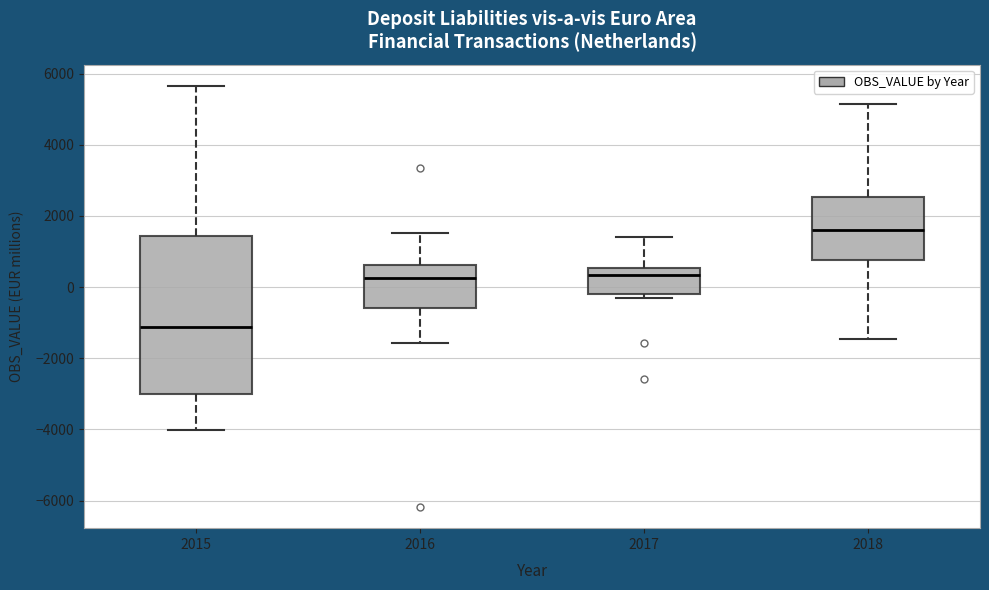

Which box's median line is the lowest?

2015